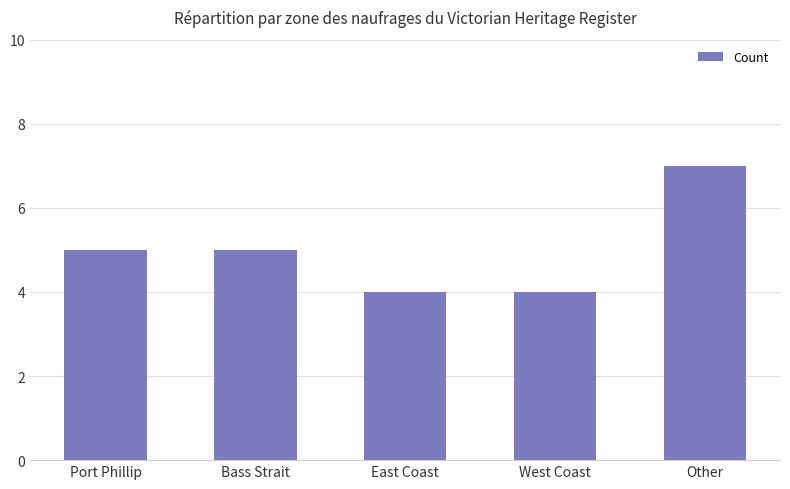

The chart shows a value of 7 at Other. True or false?

True